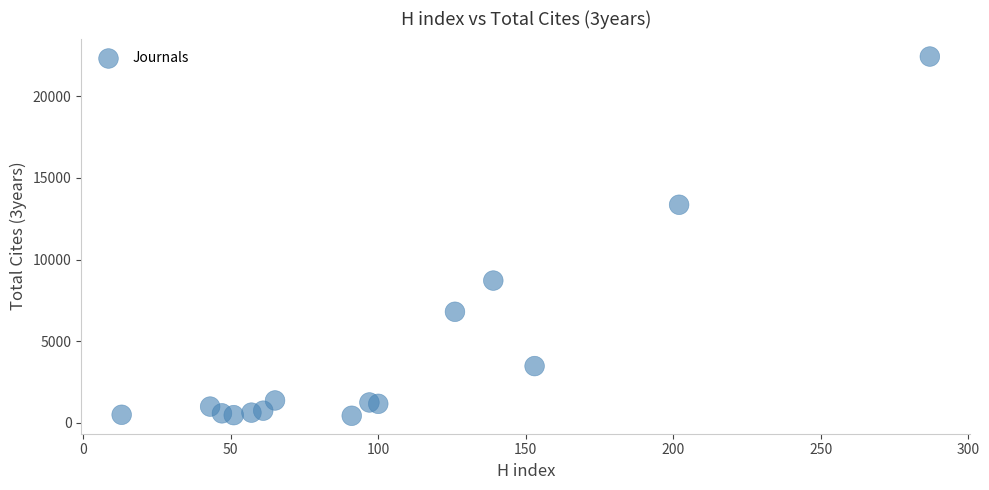

What Y value in the scatter plot is closest to 11436?

13359